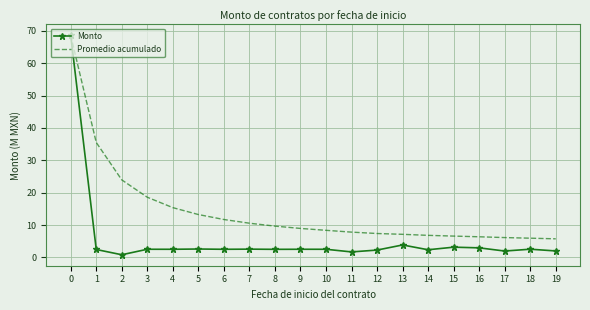

What is the maximum value for Monto?

68.6